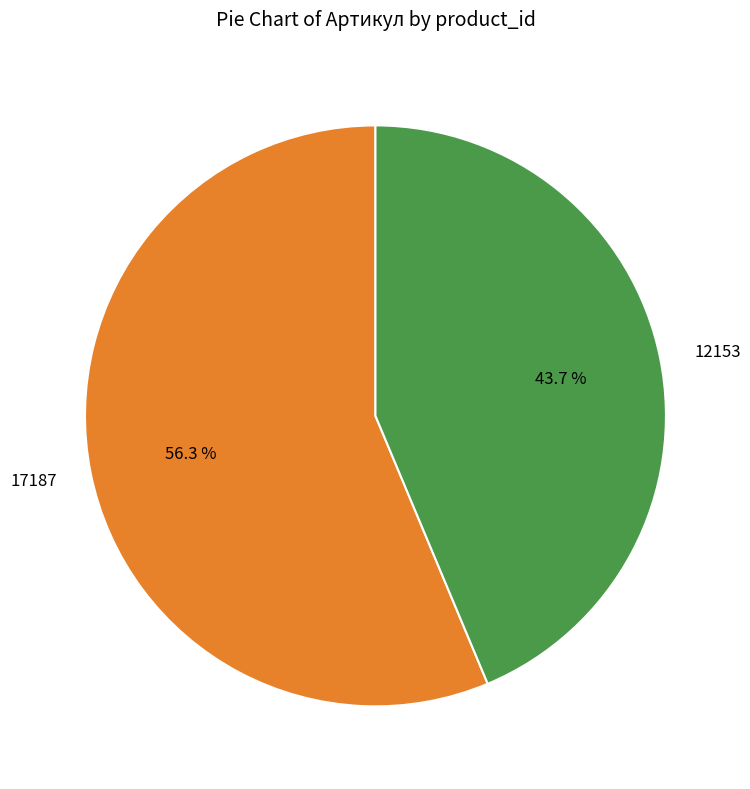

To the nearest percent, what is the average slice percentage?

50%